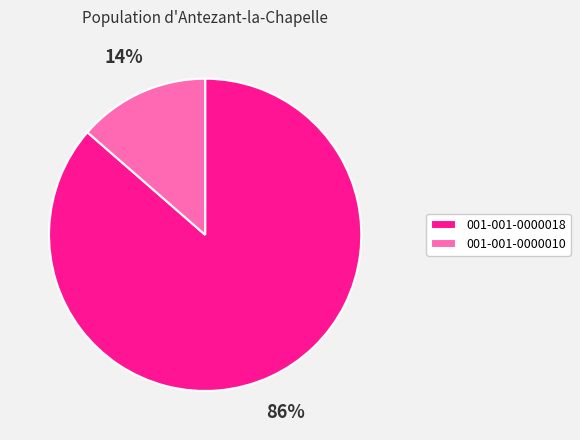

What is the ratio of the value at 001-001-0000010 to the value at 001-001-0000018?

0.2